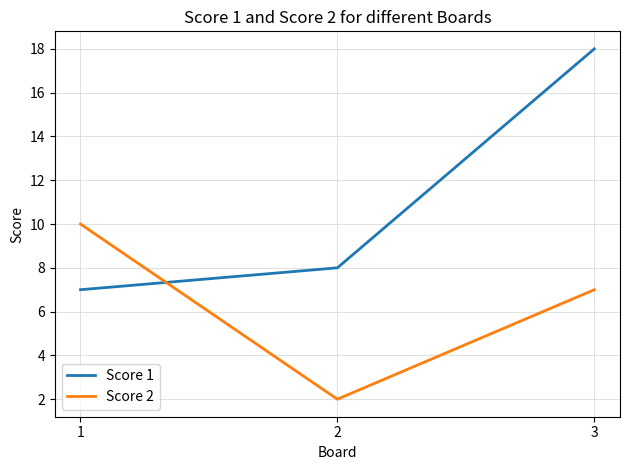

What value does the Score 2 series have at 2?

2